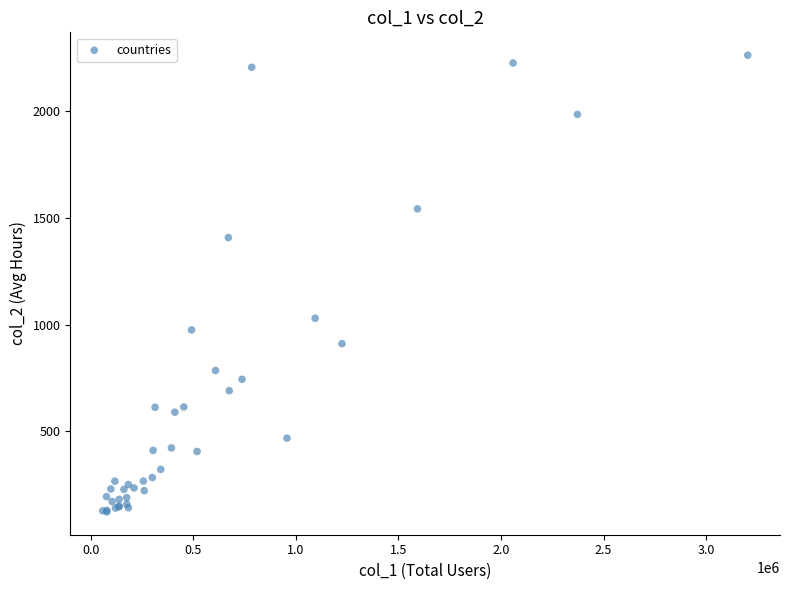

What Y value in the scatter plot is closest to 1191?

1029.5